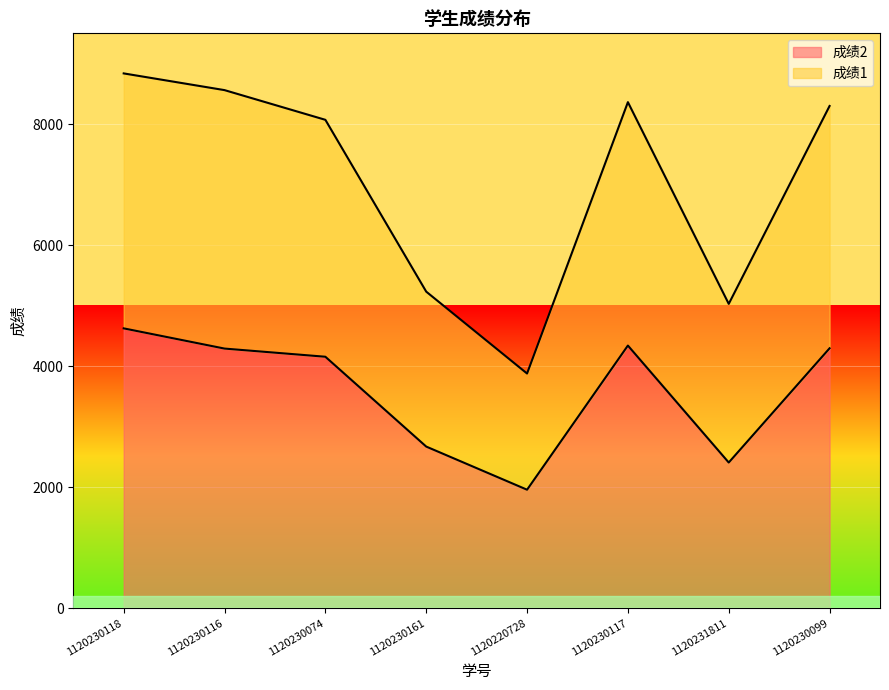

How many data points in 成绩2 are less than 4290?

4